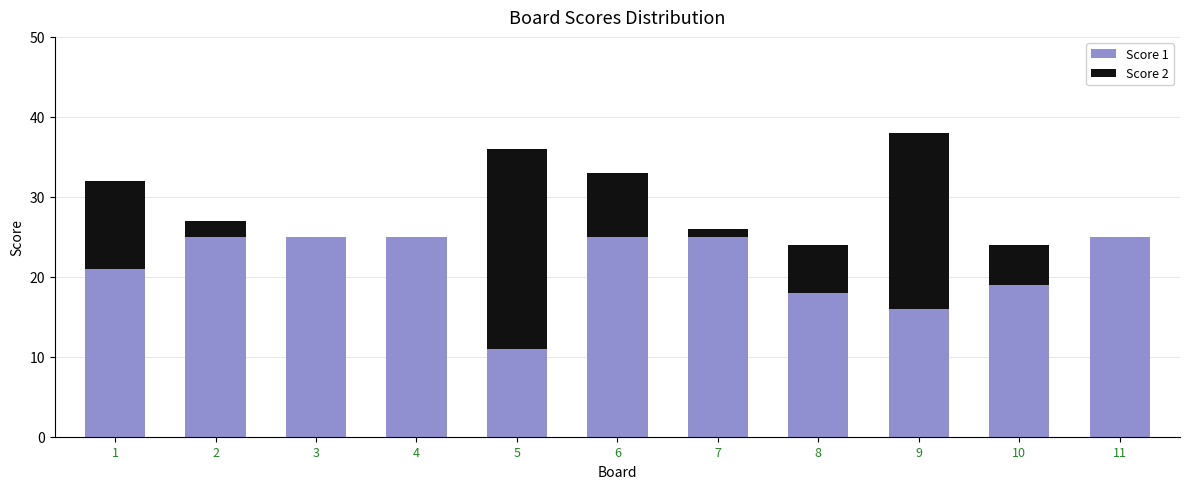

True or false: Score 1 has a value of 14 at 11.

False